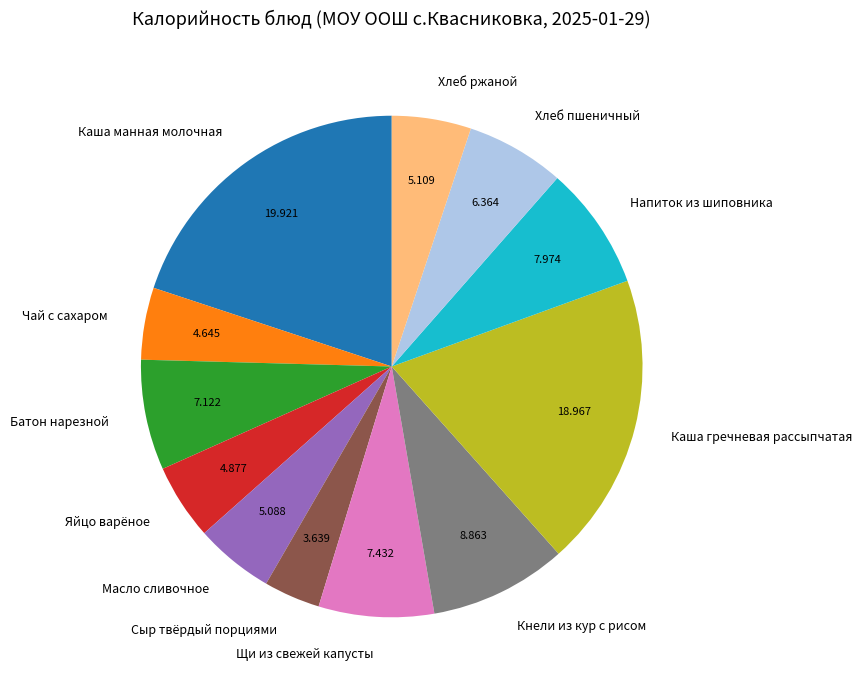

Which category has the biggest portion of the pie?

Каша манная молочная